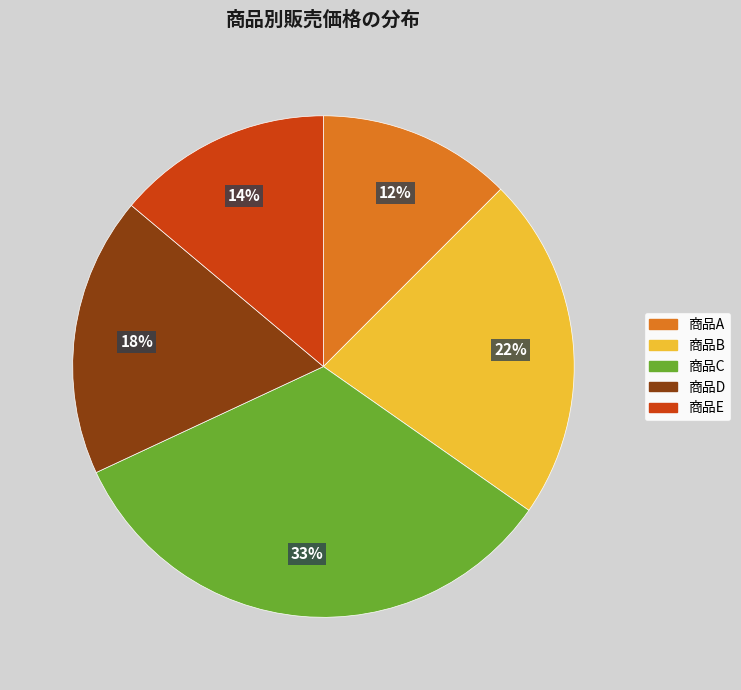

Count the number of slices in the pie.

5